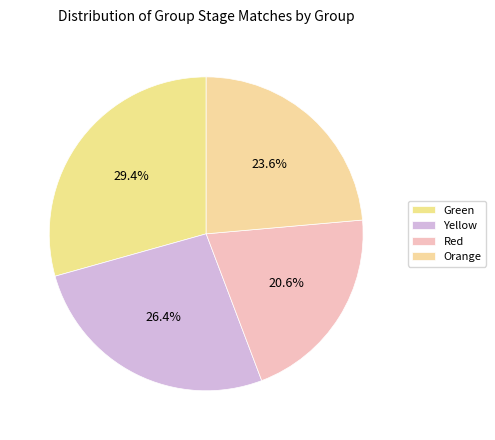

Is it true that Orange is 11% of the pie?

False